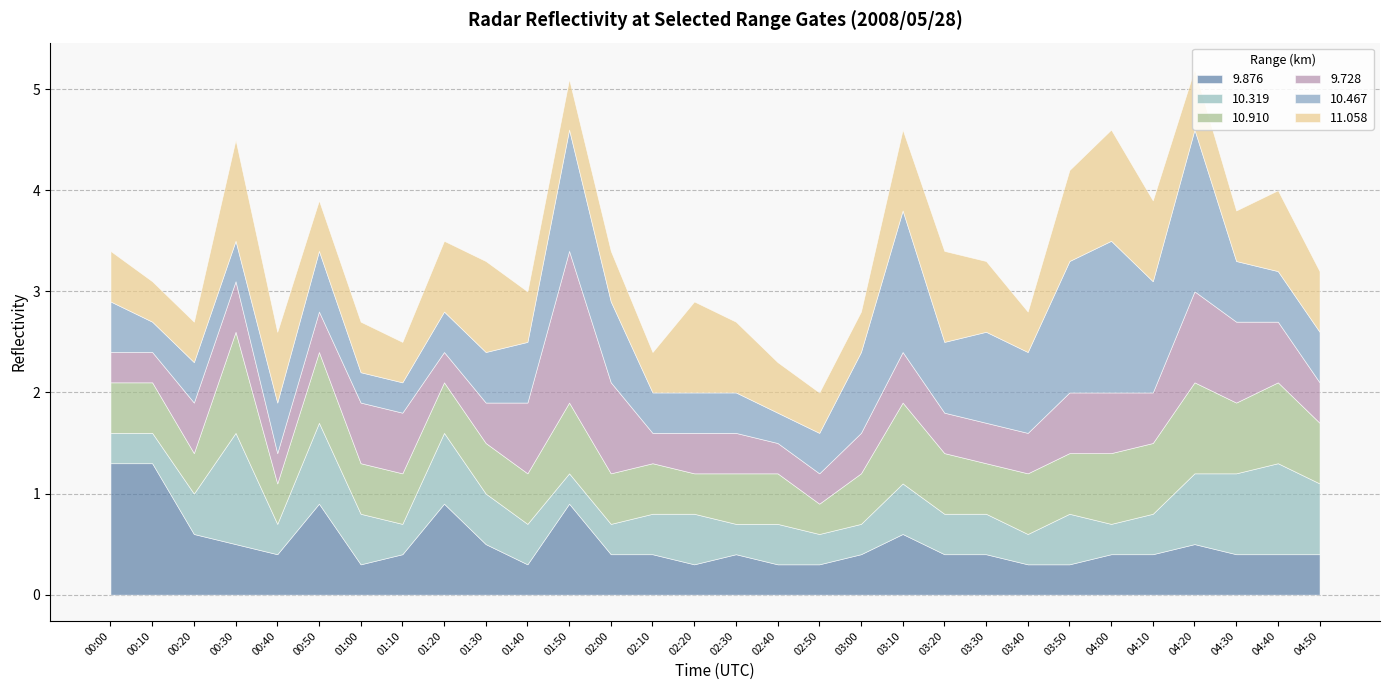

What is the greatest value displayed?

1.6